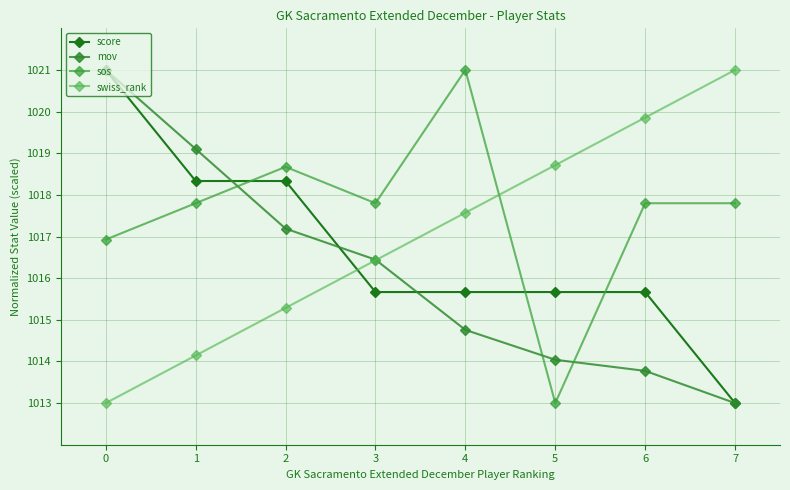

True or false: swiss_rank has more than 0 points higher than both neighbors.

False